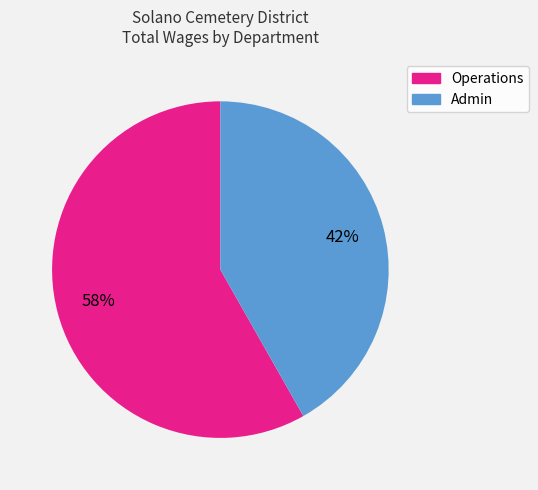

Does any single category account for the majority?

Yes